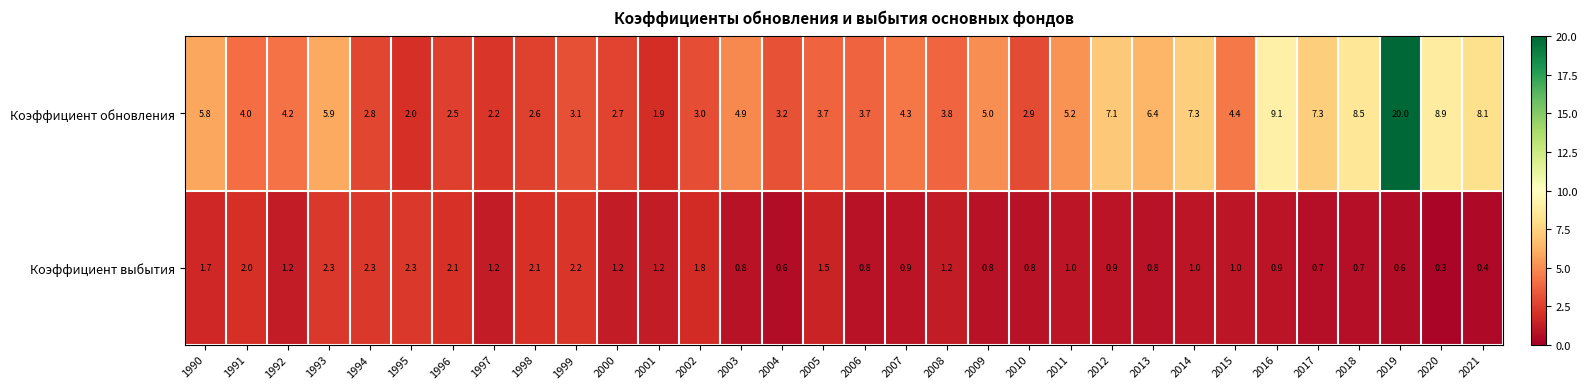

Where does the Коэффициент выбытия series first go above 1?

1990